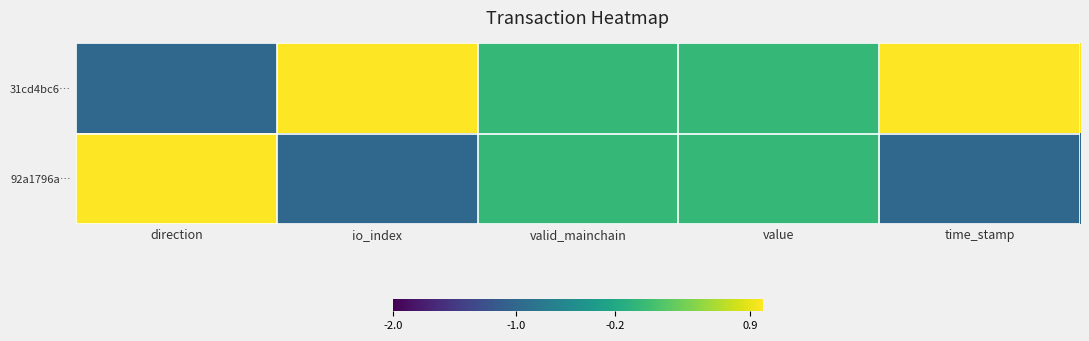

Which series has the largest total across all categories?

31cd4bc6…